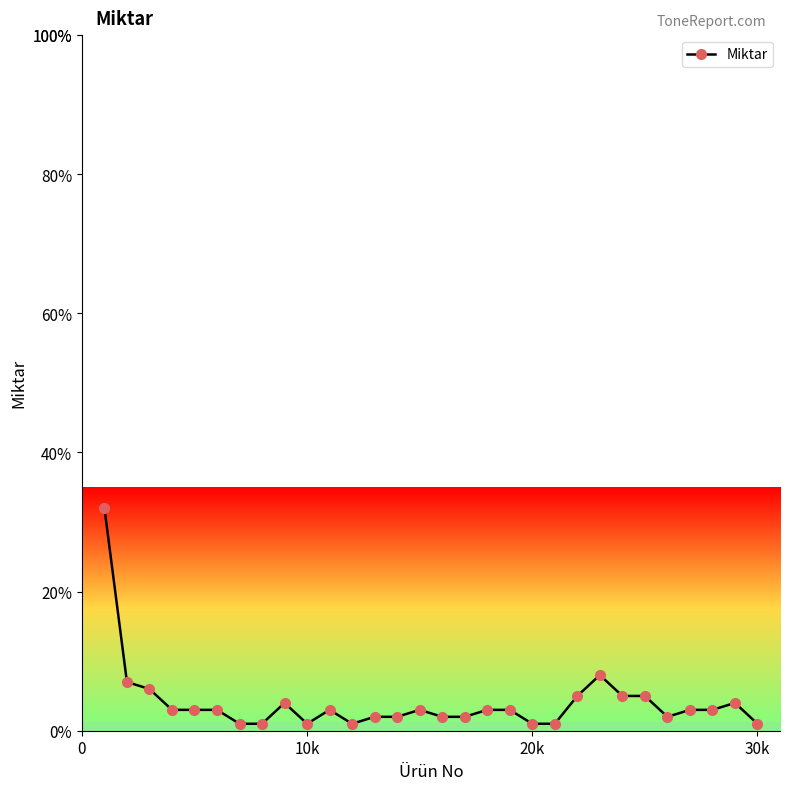

What is the sum of all values?

120